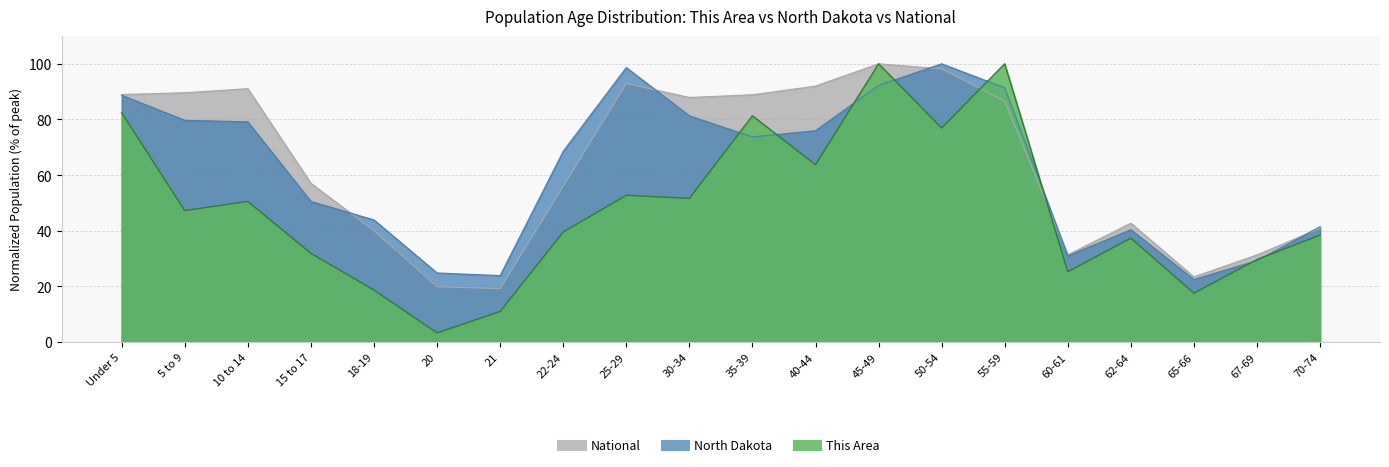

Where do This Area and National first cross each other?

50-54 and 55-59